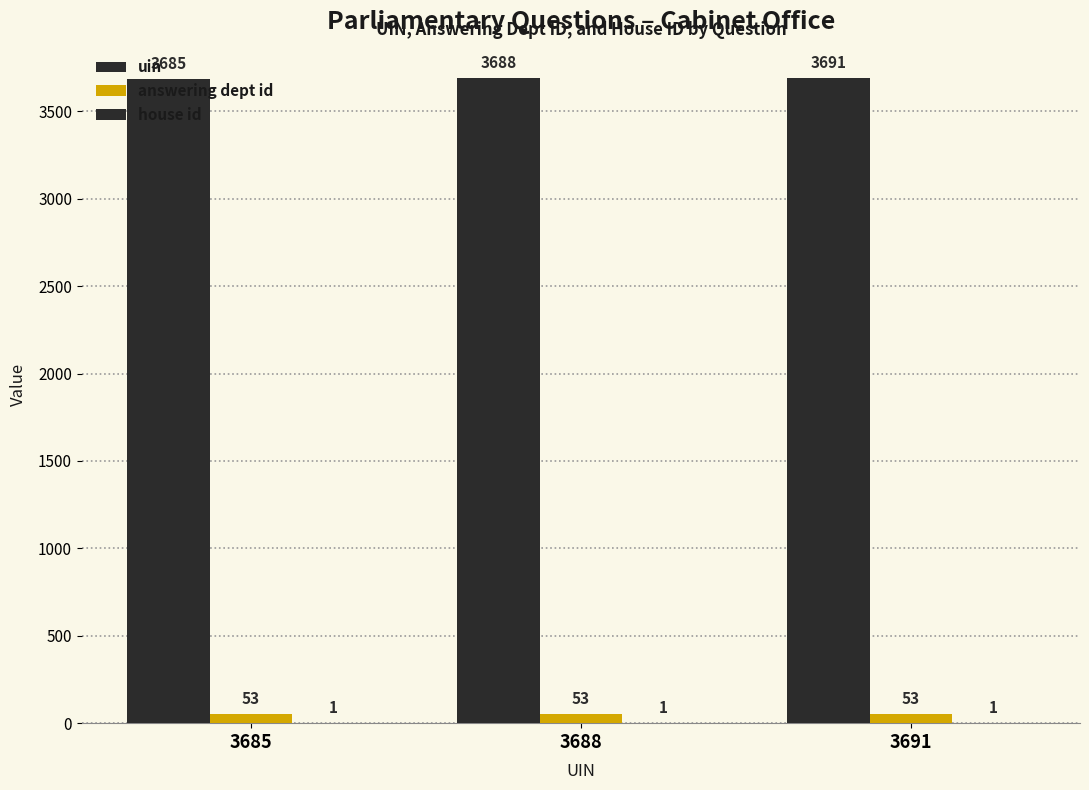

How many groups of bars are there?

3